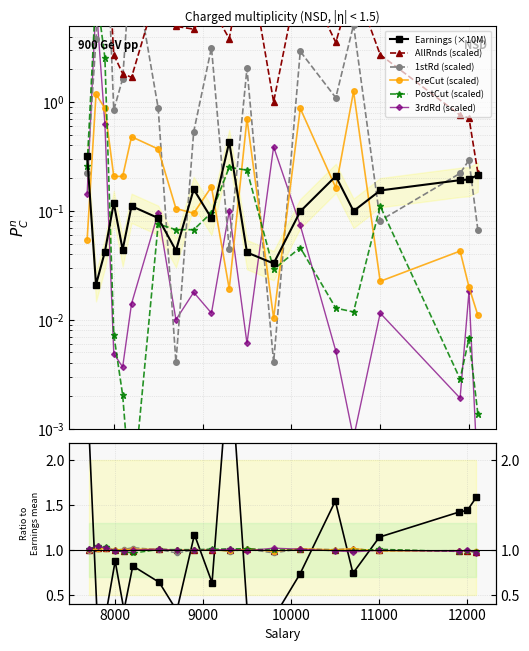

Is this an area chart (filled region under the line)?

No